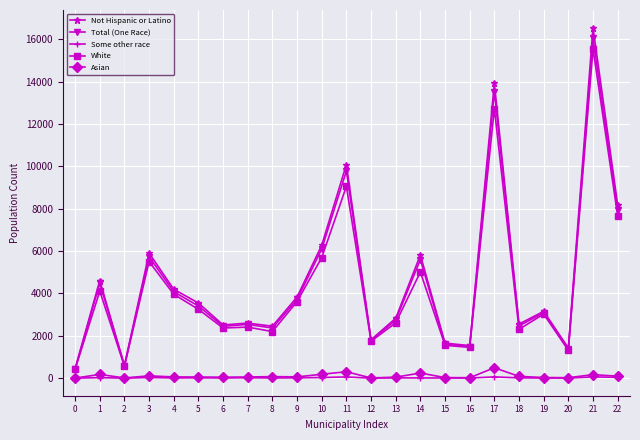

What is the average value of the White series?

4266